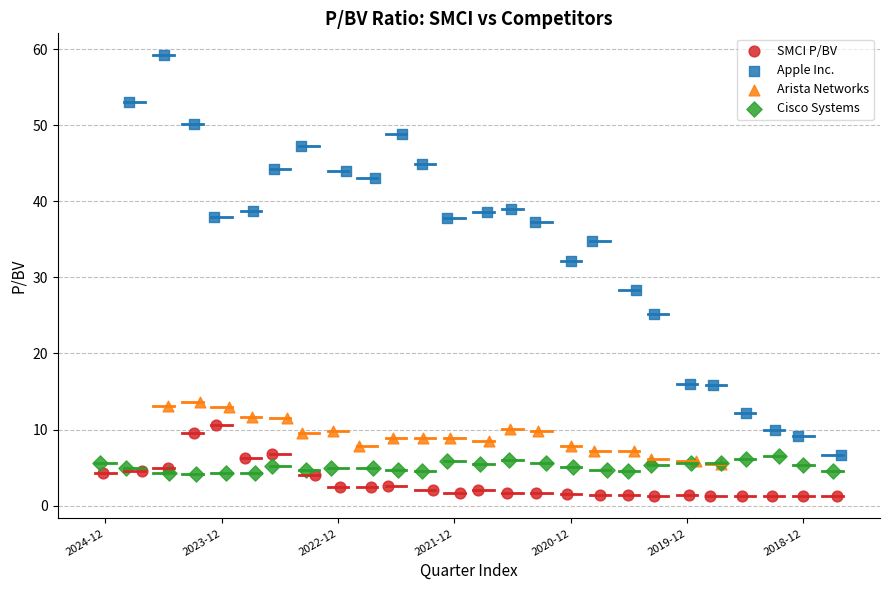

Which series contains the lowest Y value?

SMCI P/BV